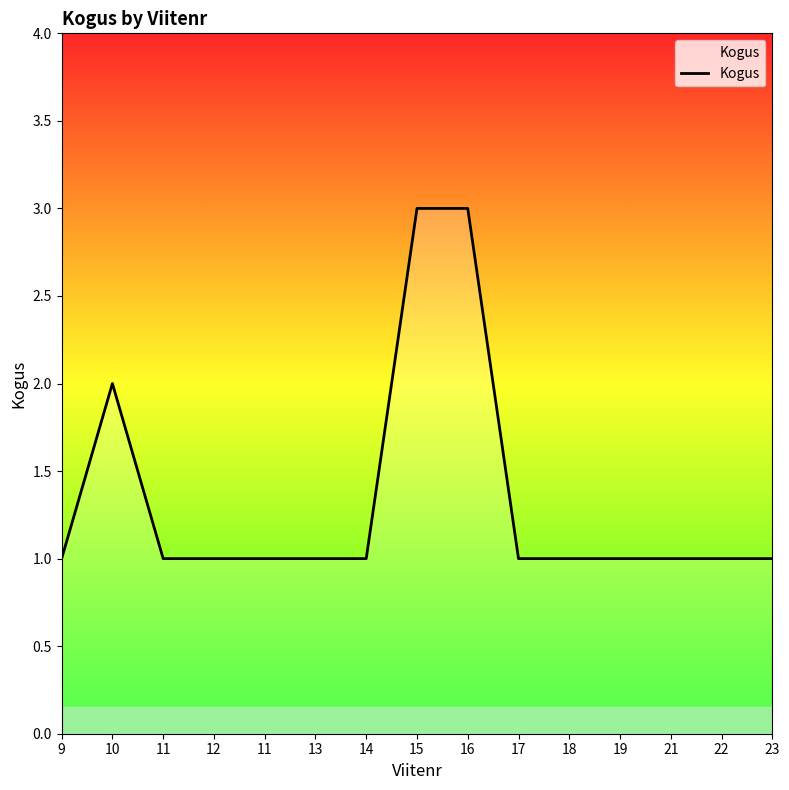

Does the chart display data point markers on the line(s)?

No